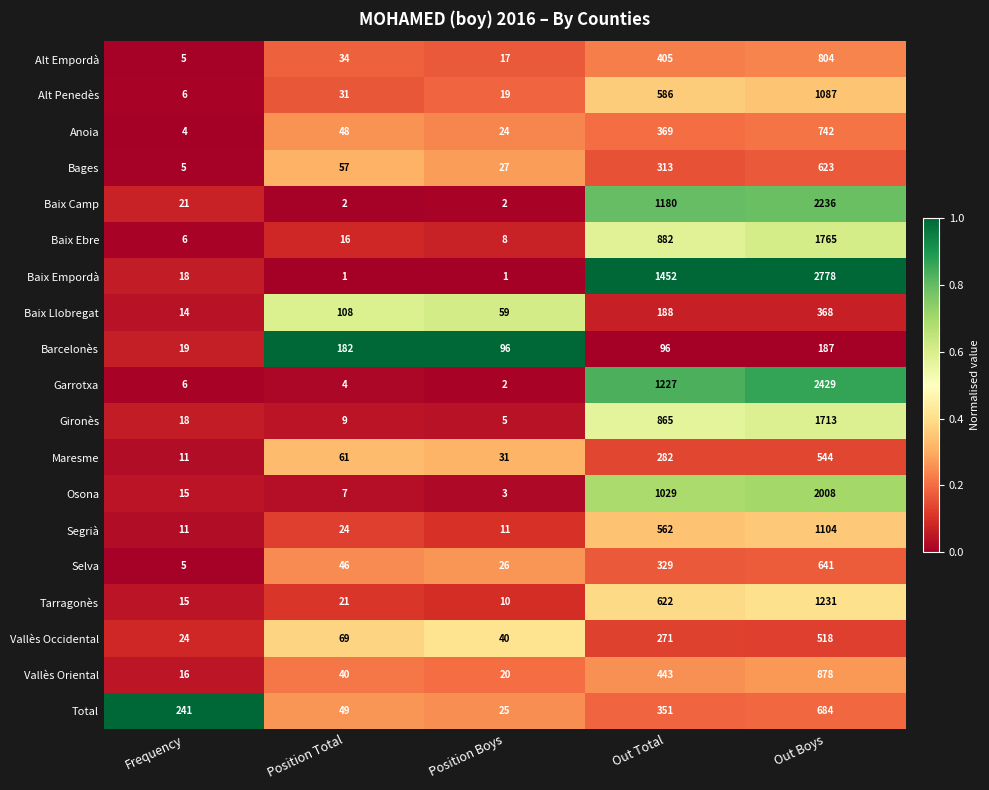

What is the total value across all series at Position Boys?

426